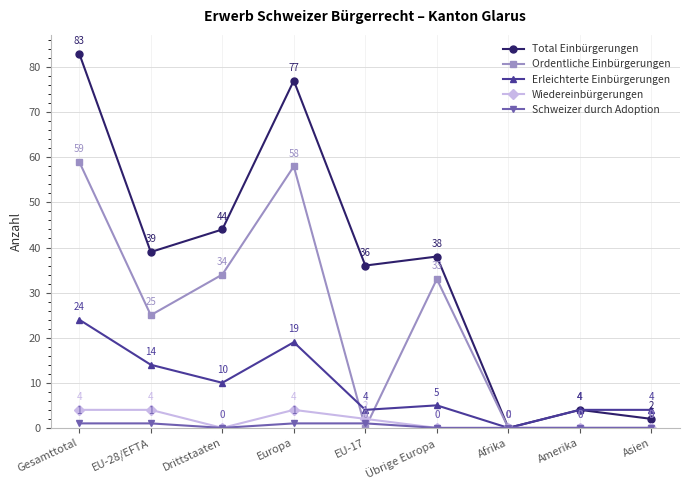

How many Wiedereinbürgerungen values are between 0 and 4?

9